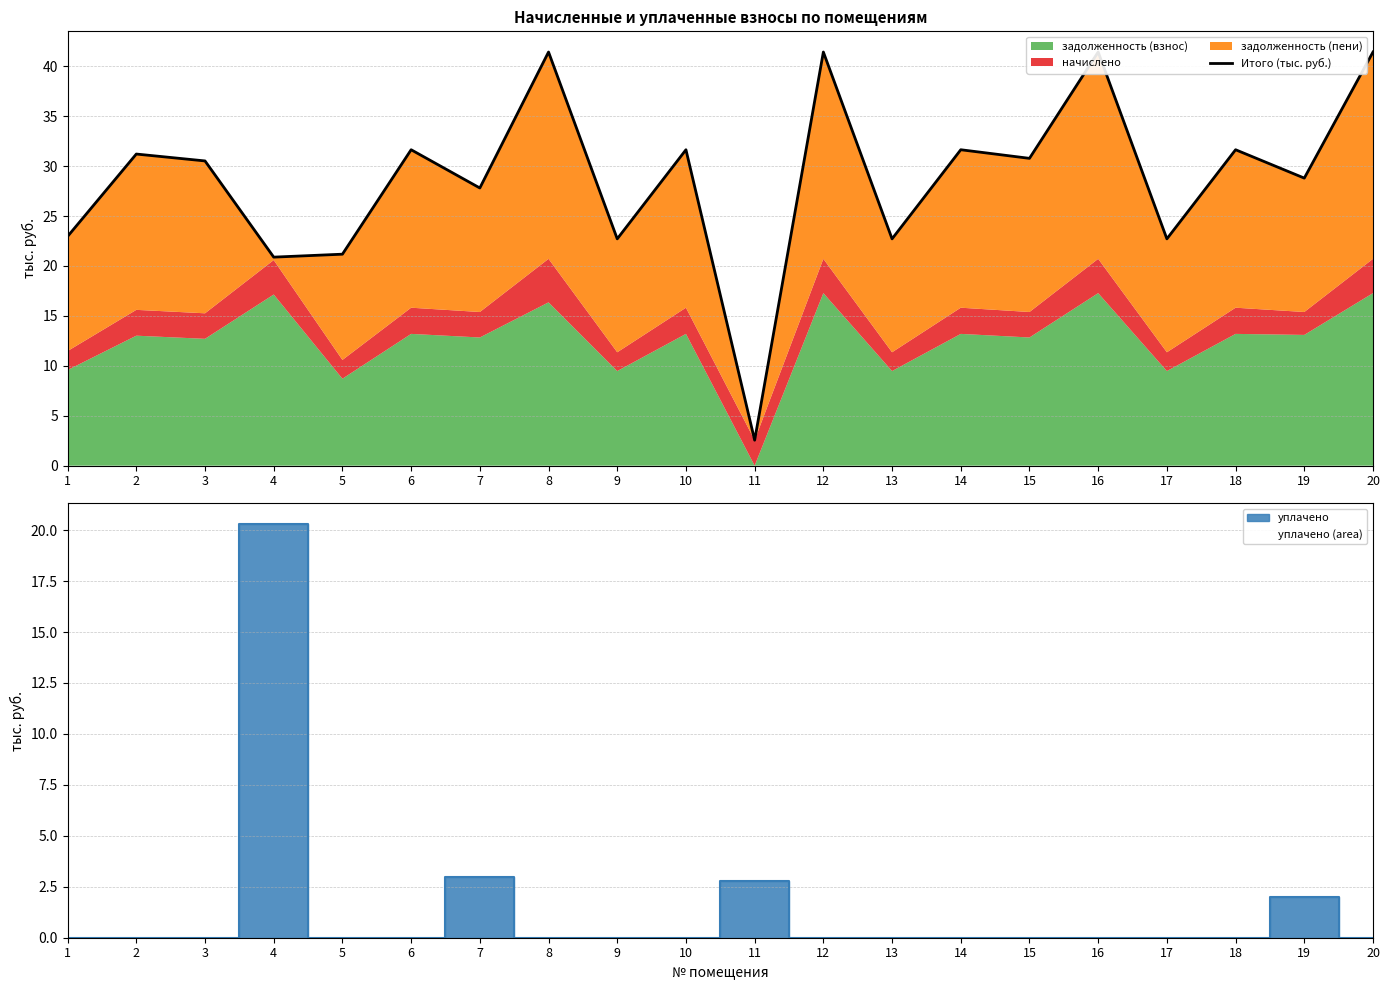

What is the sum of all values?

577.2